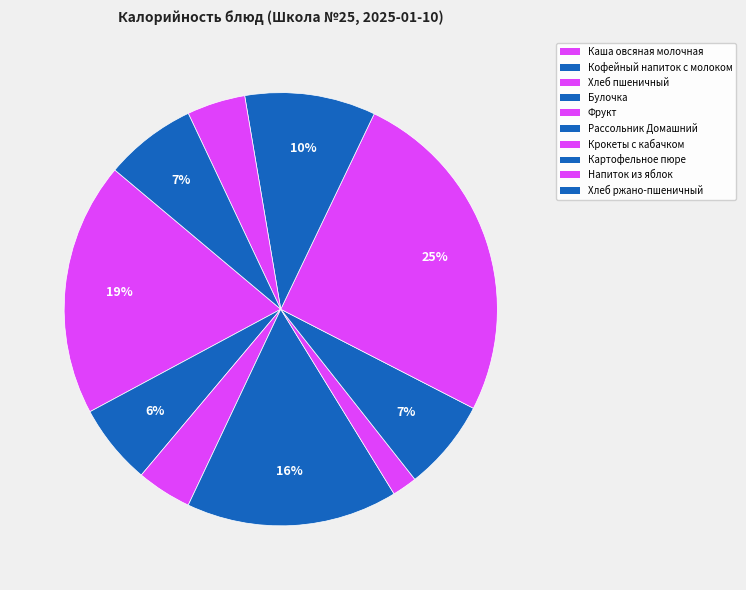

To the nearest percent, what is the difference between the largest and smallest slice percentages?

24%